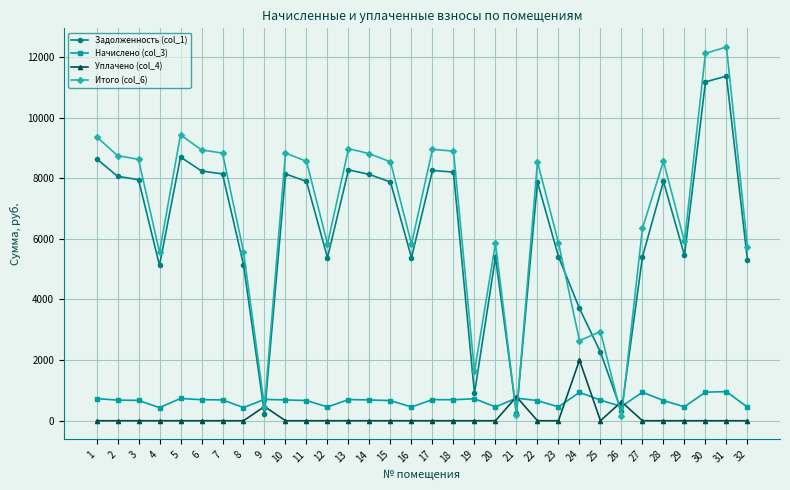

True or false: Начислено (col_3) and Итого (col_6) intersect in this chart.

True